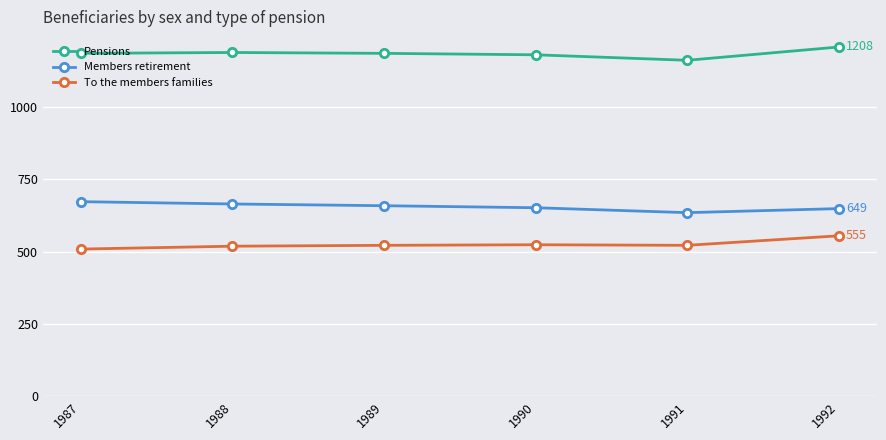

What are all the series names shown in the legend?

Pensions, Members retirement, To the members families